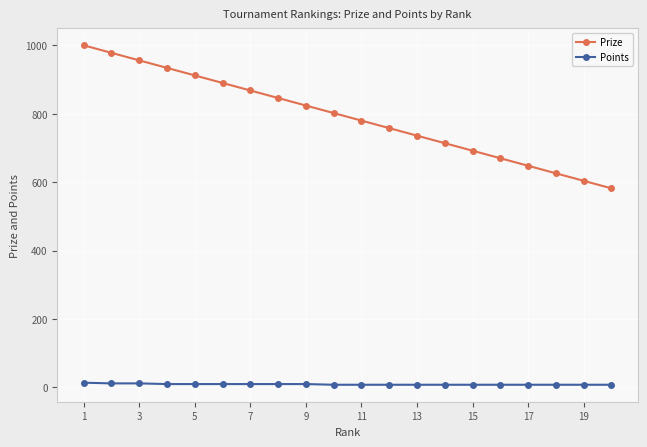

What is the average value of the Prize series?

791